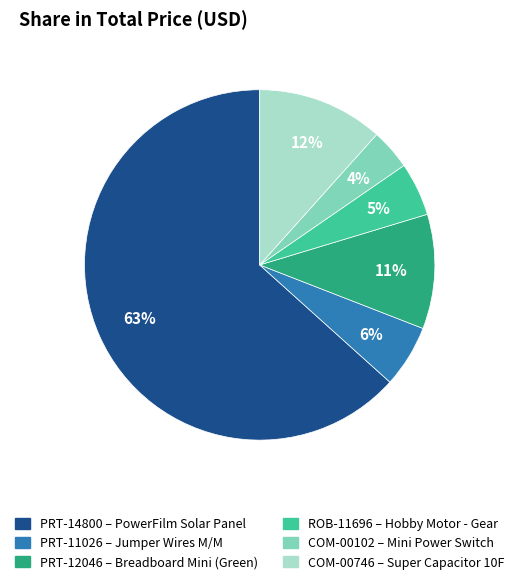

To the nearest percent, what portion does COM-00746 represent?

12%